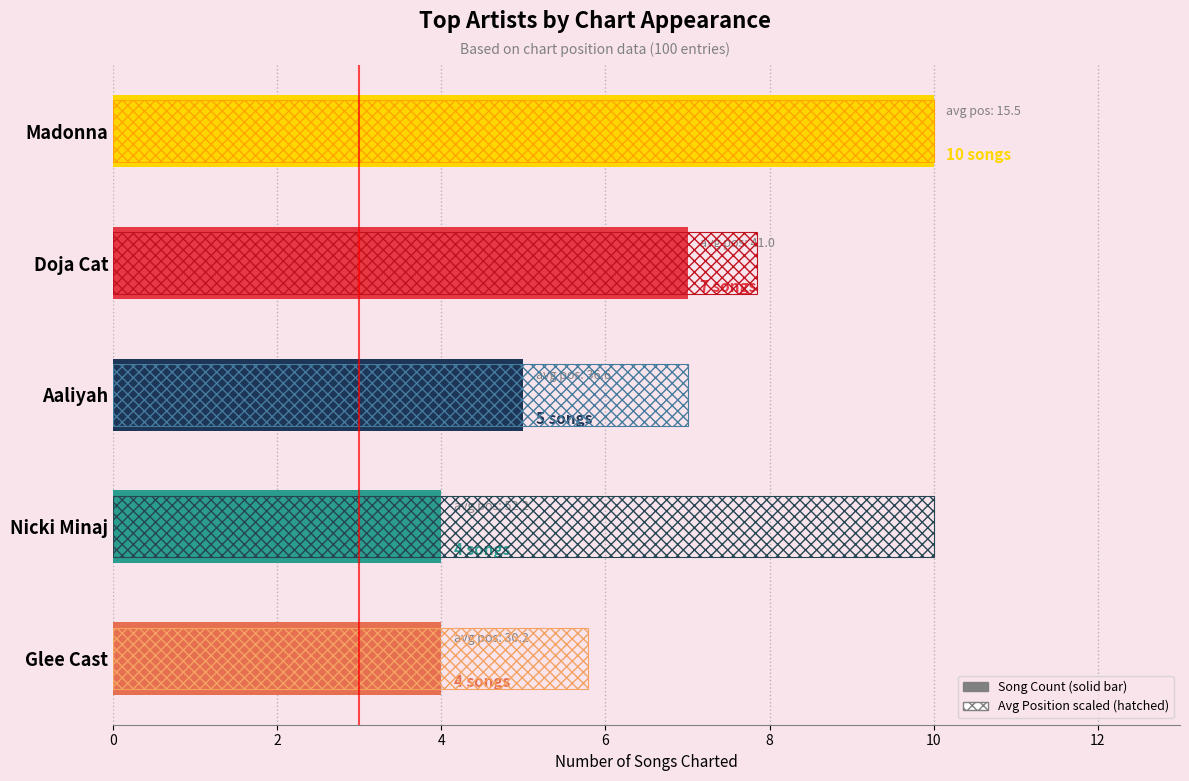

How many values are below 5?

2